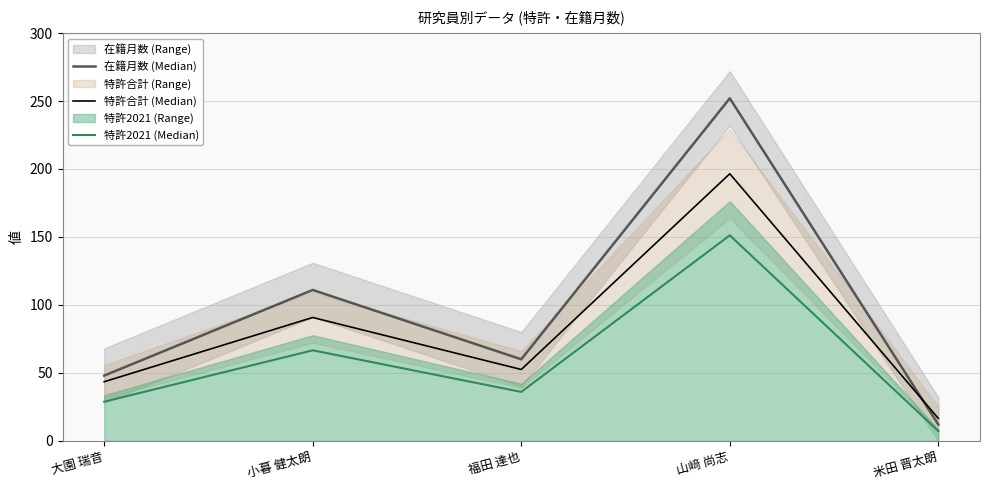

How many series are shown in this chart?

3